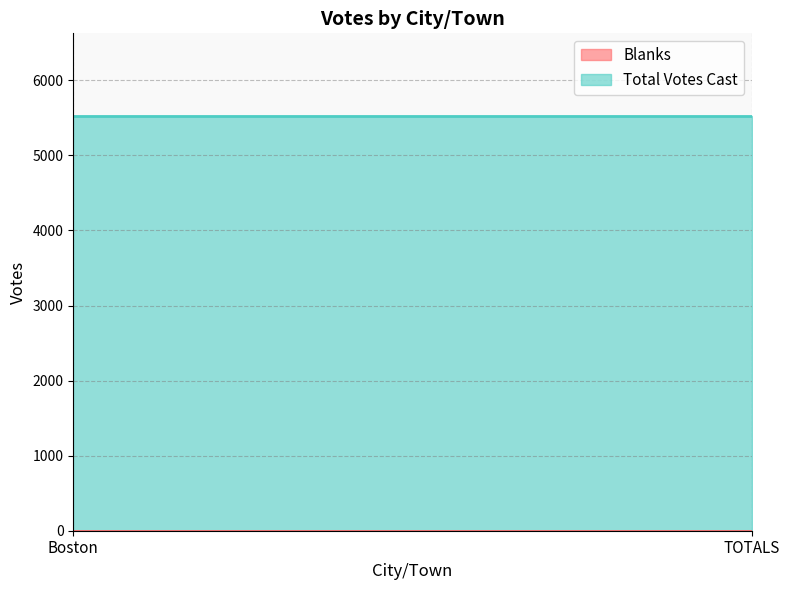

What is the value of the Total Votes Cast point at the 2nd from the left?

5522